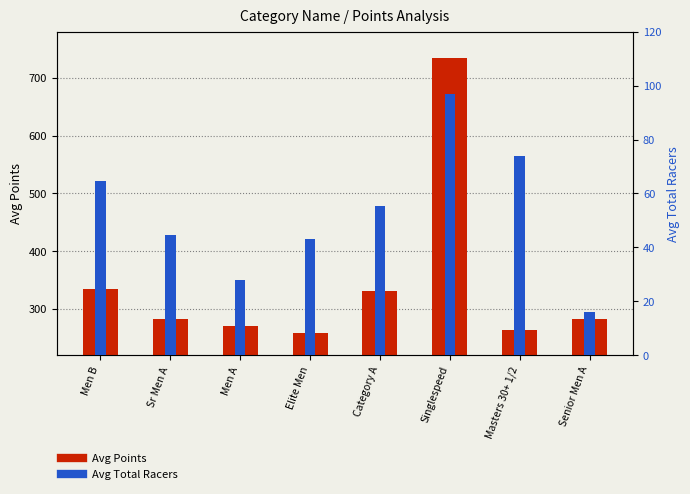

Reading left to right, extract all data points from this chart.

Avg Points: 333.8	283.4	271.3	259.2	331.7	734.0	263.8	283.1
Avg Total Racers: 64.5	44.4	27.9	43.0	55.2	97.0	74.0	16.0